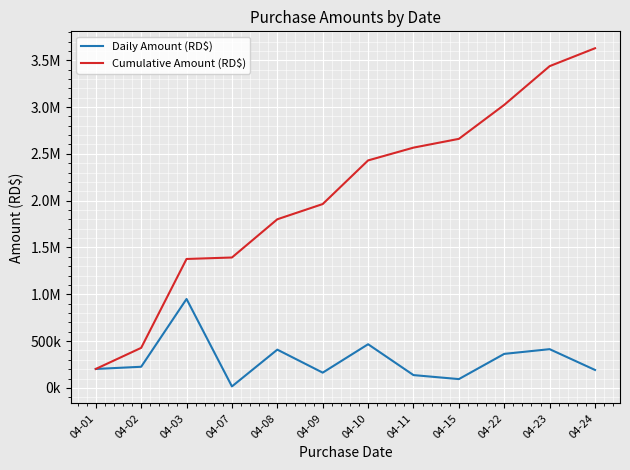

What is the value of the Daily Amount (RD$) point at the 3rd from the left?

949703.8